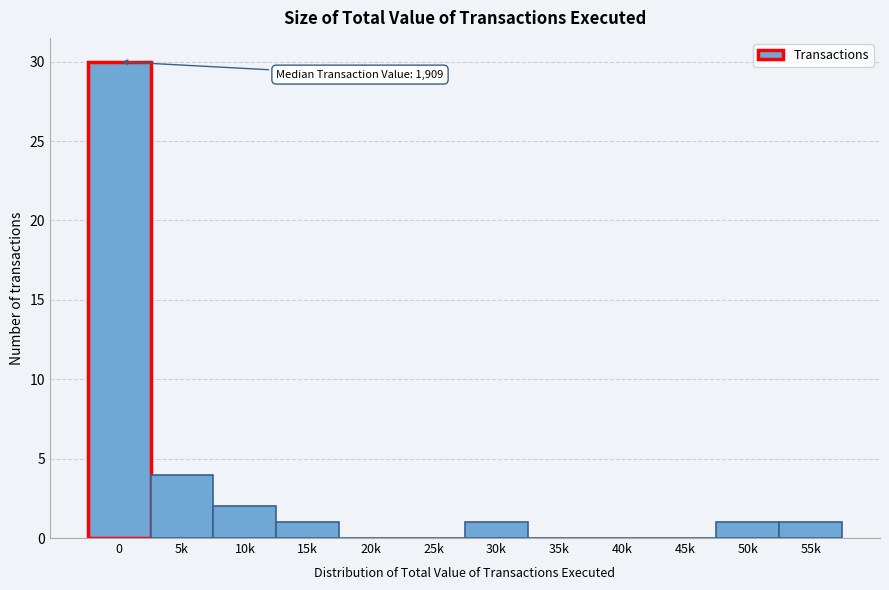

Reading left to right, transcribe all the data shown in this chart.

0=30	5k=4	10k=2	15k=1	20k=0	25k=0	30k=1	35k=0	40k=0	45k=0	50k=1	55k=1